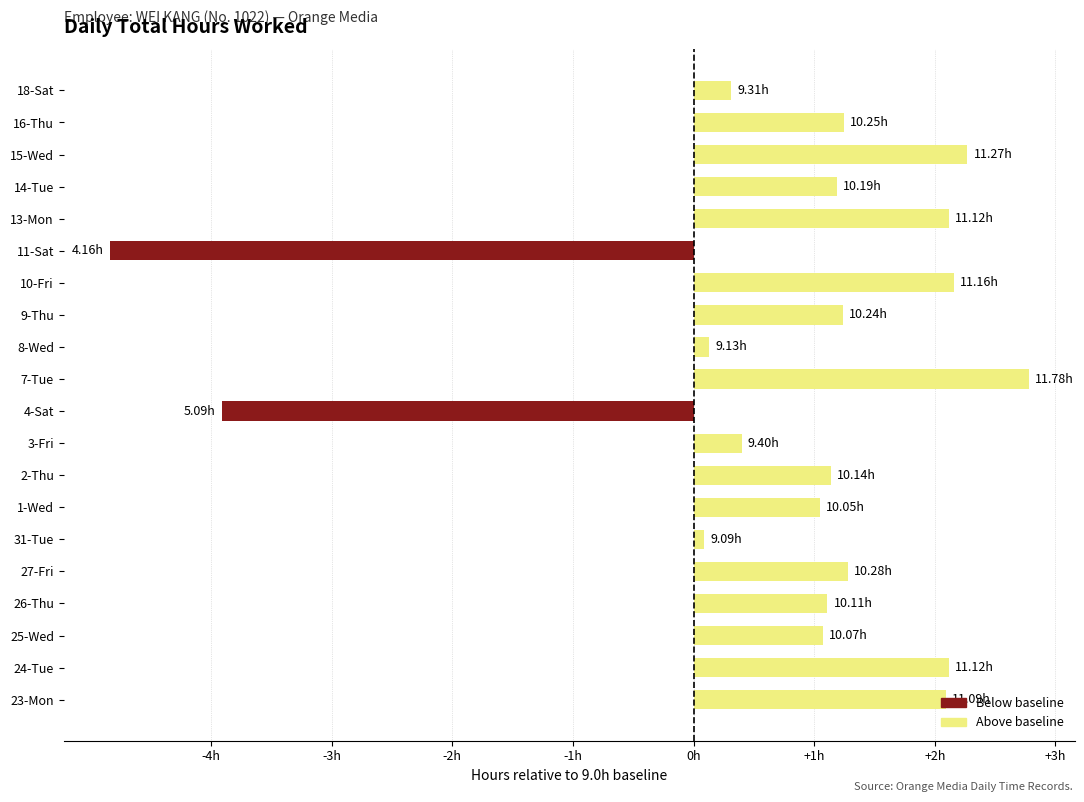

Does the chart contain any negative values?

Yes